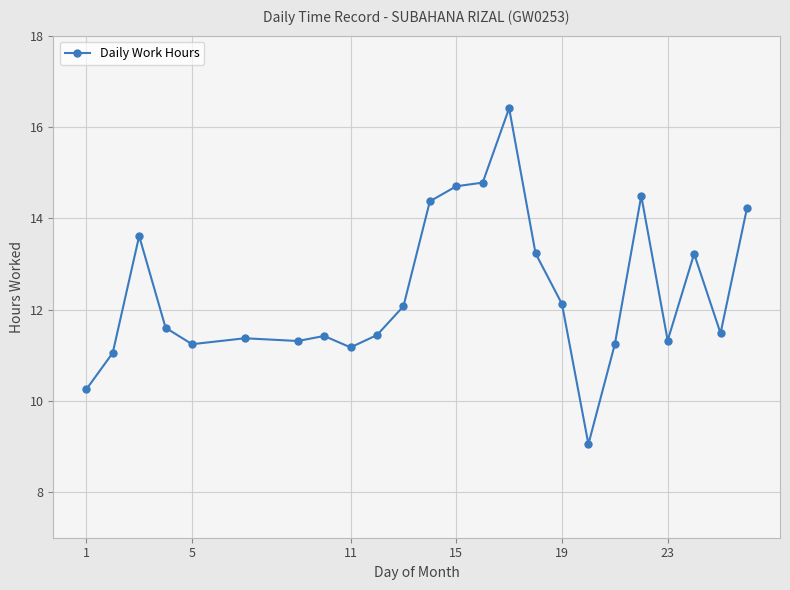

True or false: the data has more than 1 interior local peaks.

True